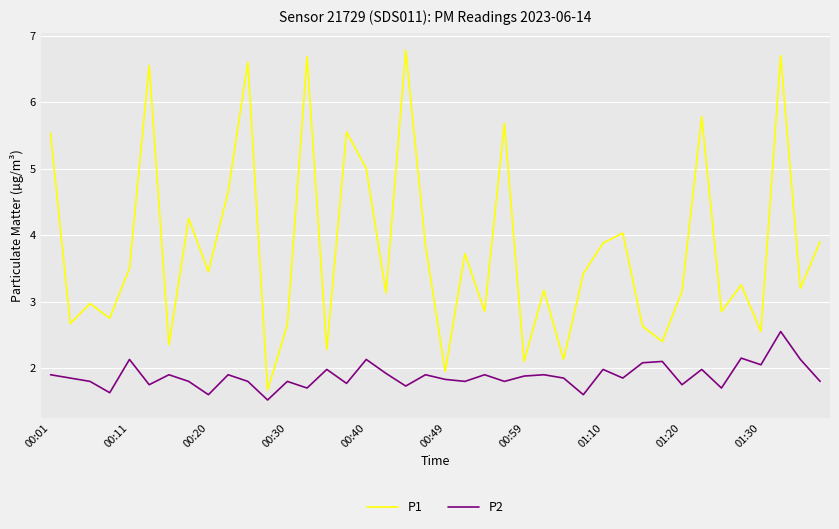

What is the average value of the P1 series?

3.8